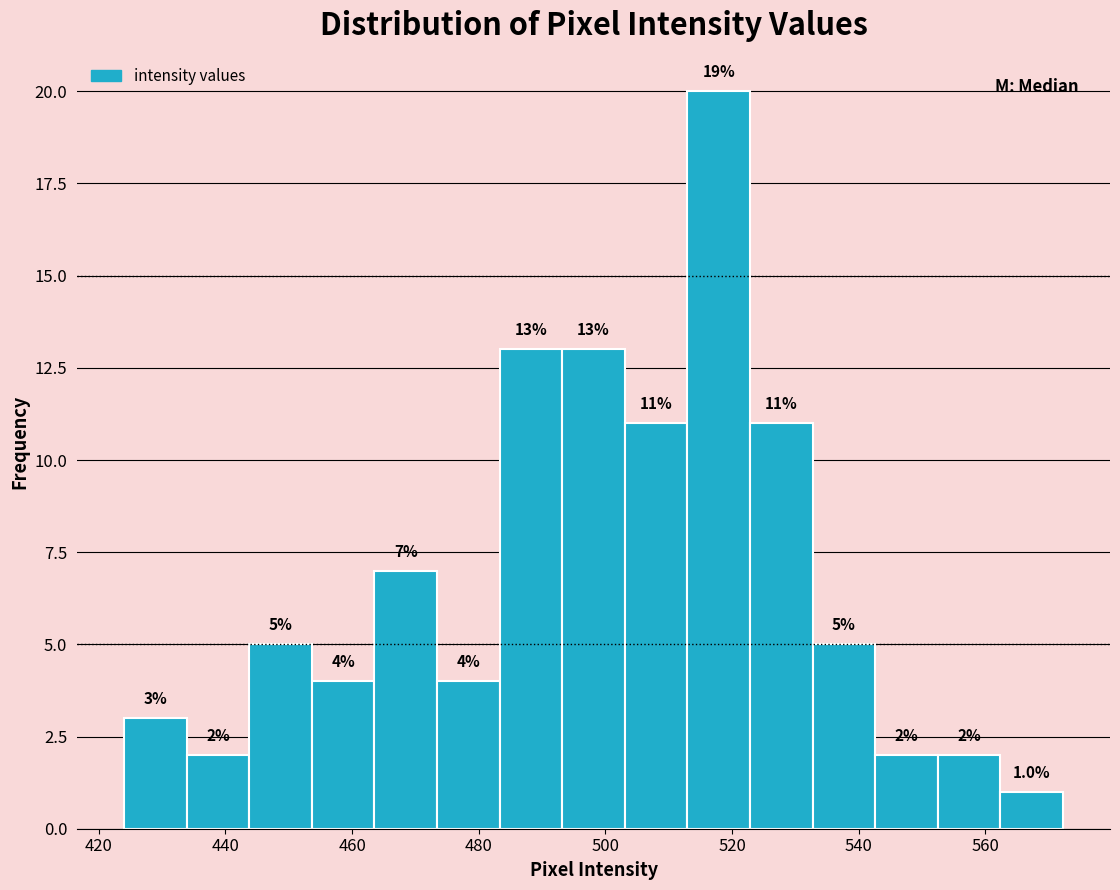

Over which range of the x-axis is the bar tallest?

512 to 522